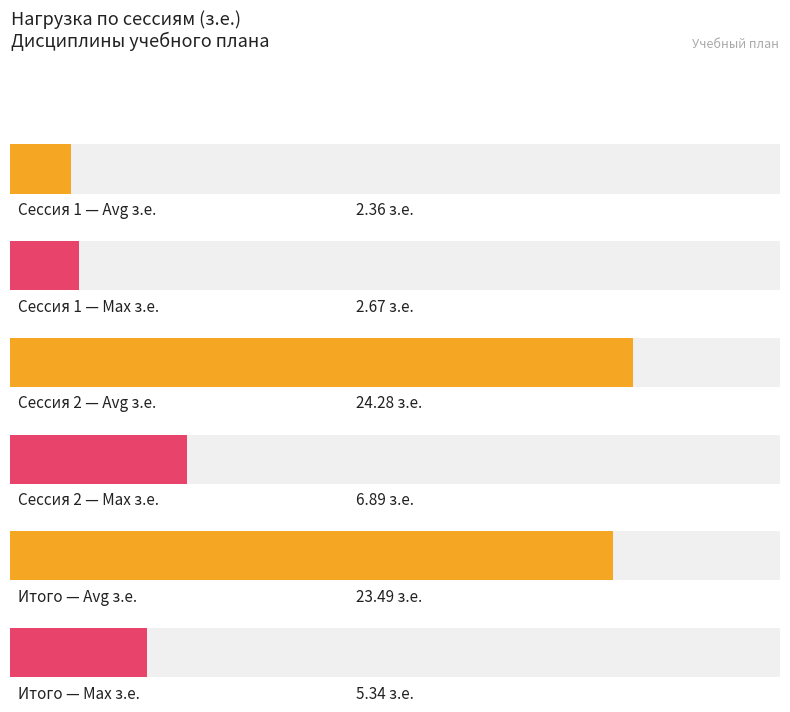

What position from the right is Итого?

1